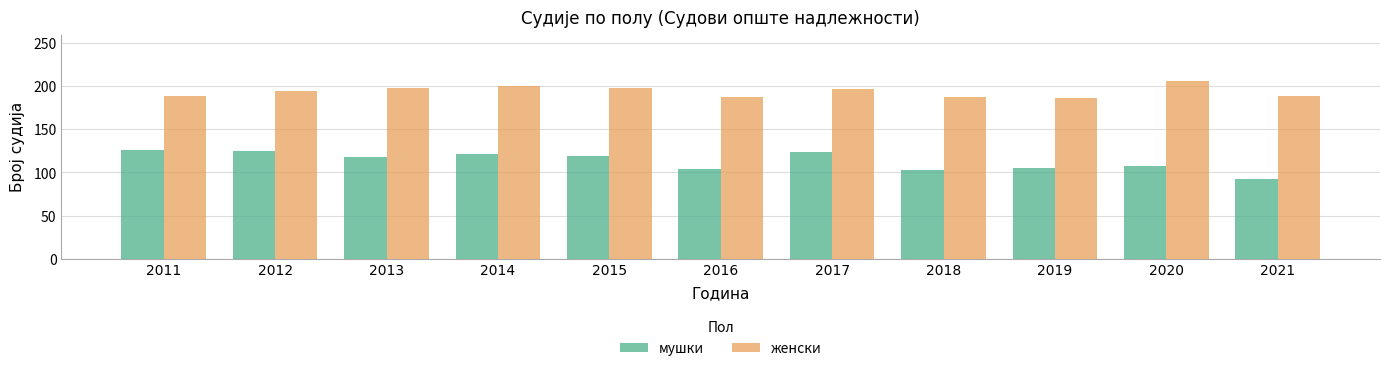

What is the sum of all мушки values?

1245